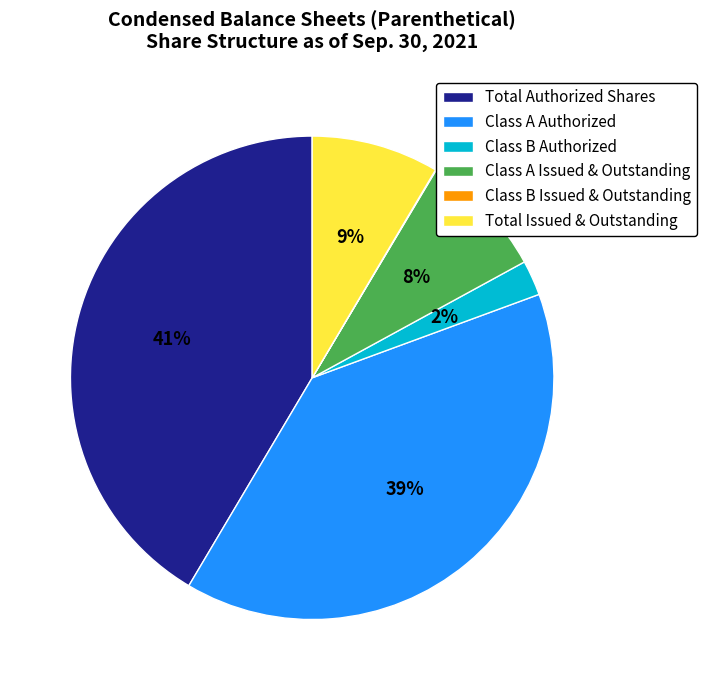

To the nearest percent, what percentage of the pie is Class A Authorized?

39%